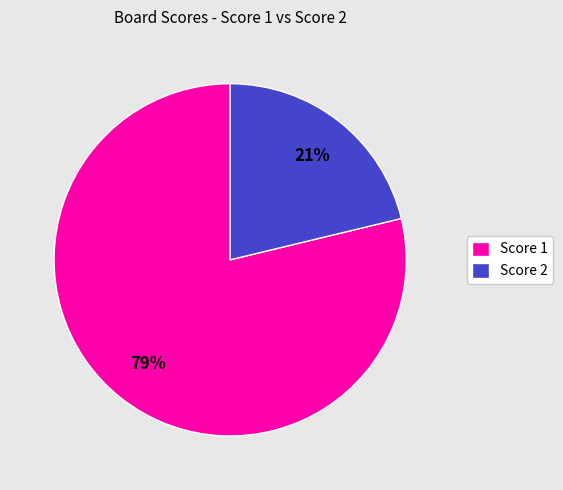

To the nearest percent, what is the difference between the Score 2 and Score 1 slice percentages?

58%